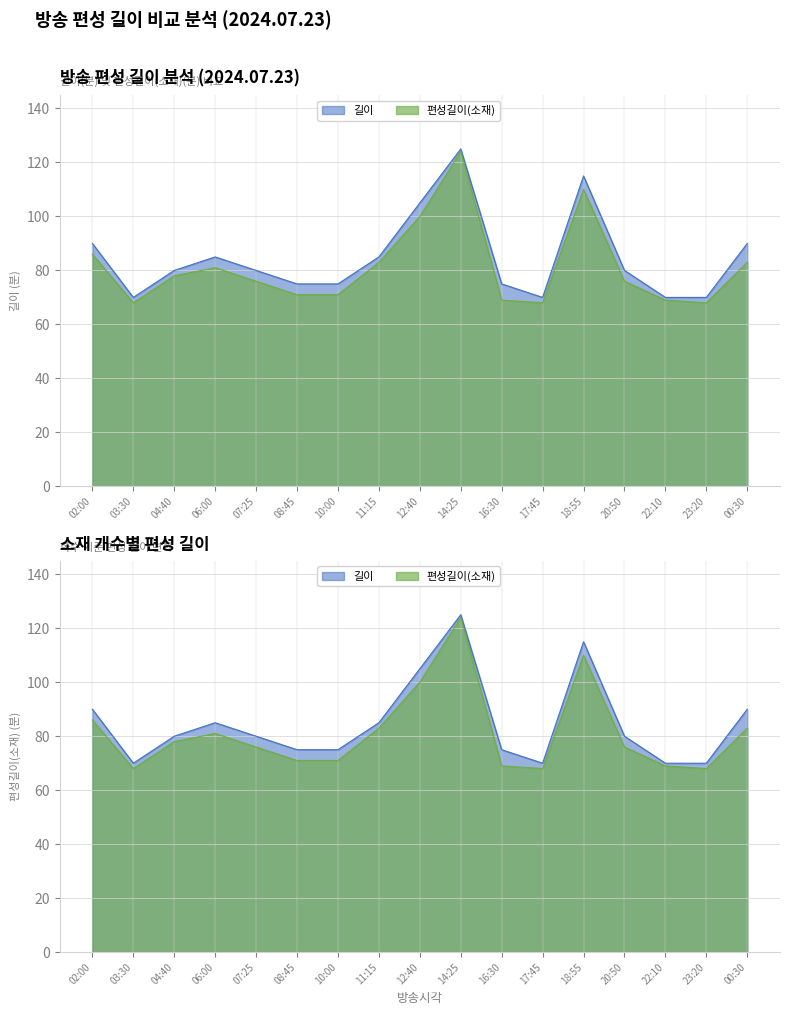

True or false: 길이 and 편성길이(소재) intersect in this chart.

False